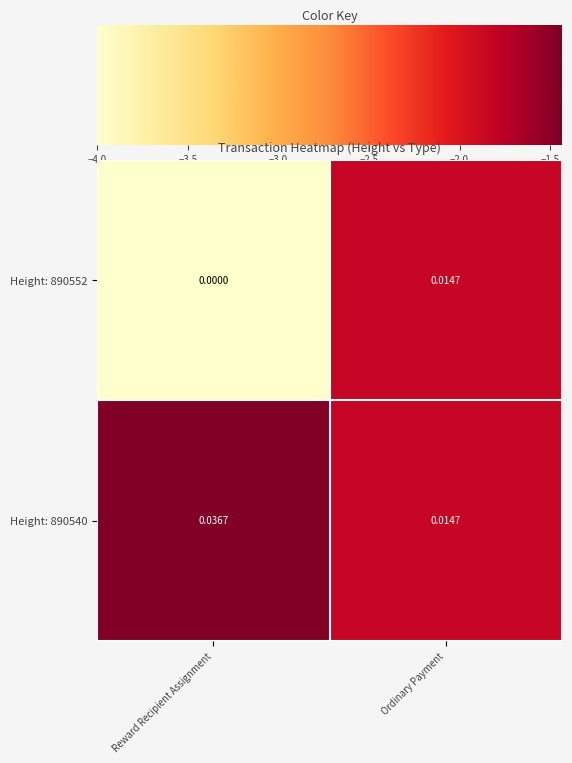

Which label corresponds to the smallest value in the chart?

Reward Recipient Assignment